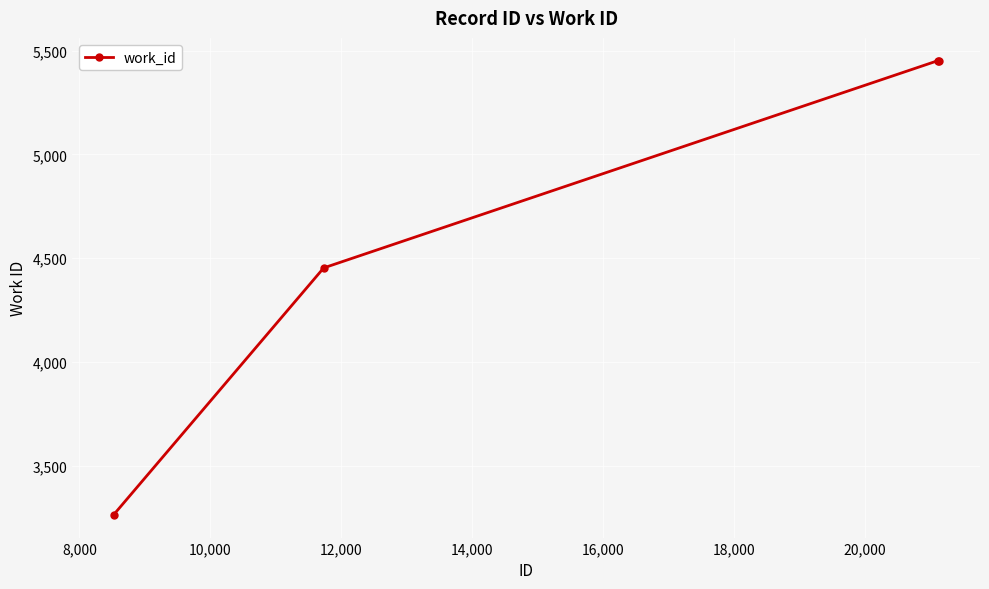

What is the smallest value displayed?

3263